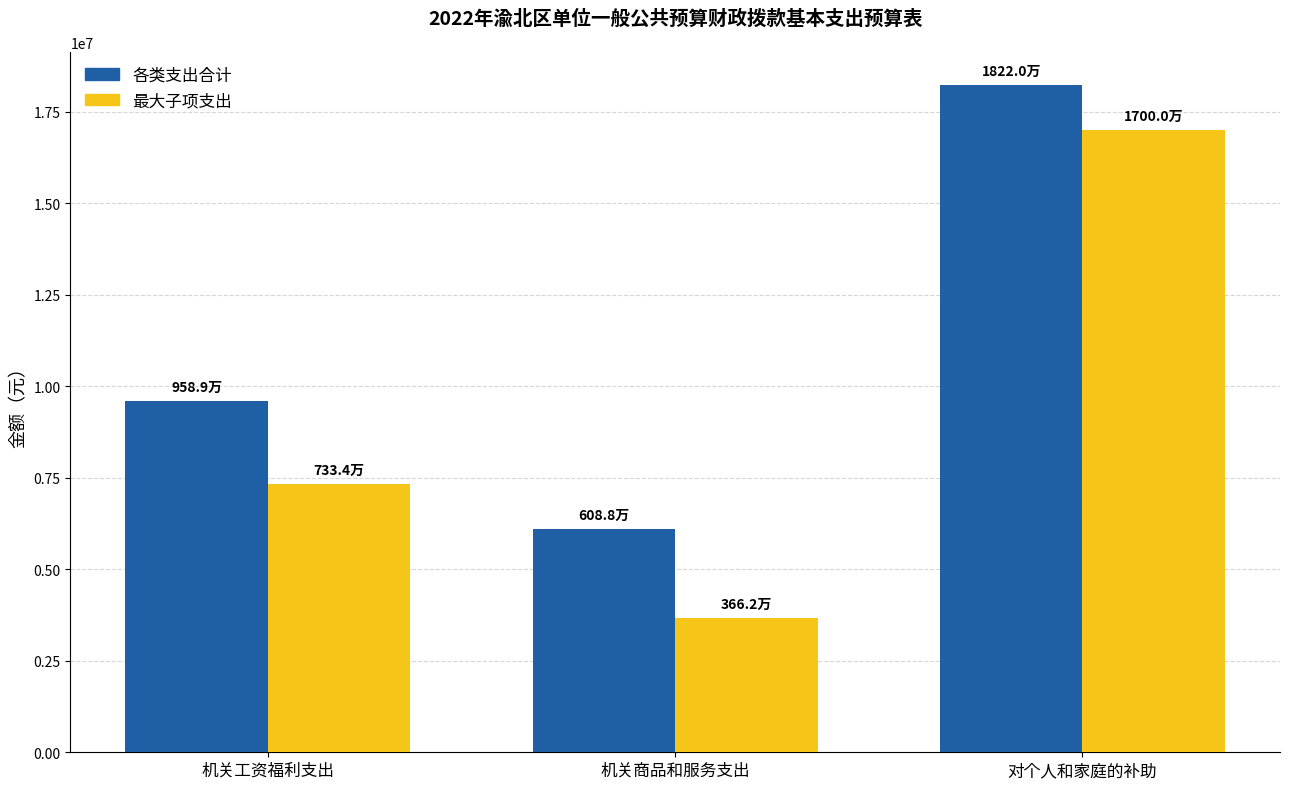

Rank the series at 机关工资福利支出 from highest to lowest value.

各类支出合计, 最大子项支出